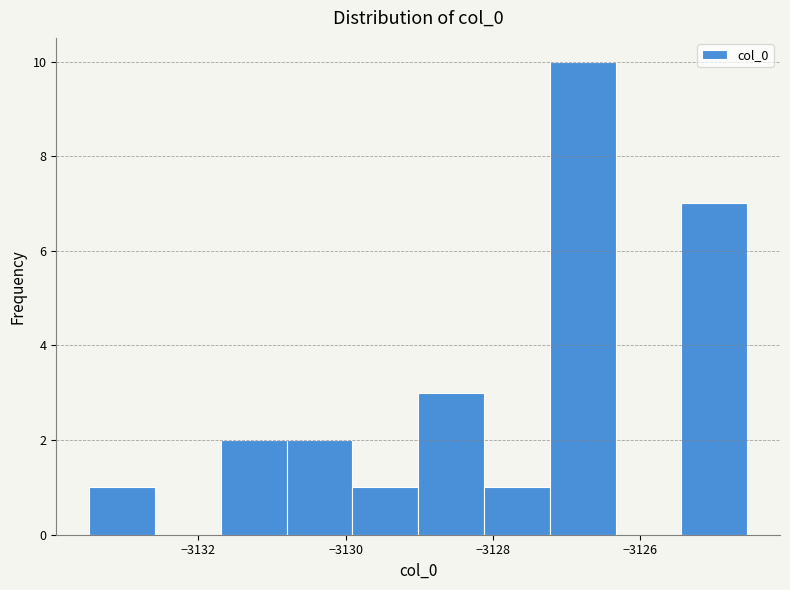

Over which range of the x-axis is the bar tallest?

-3127.2 to -3126.4